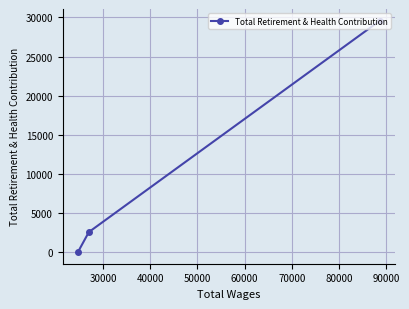

What is the maximum value shown in the chart?

29594